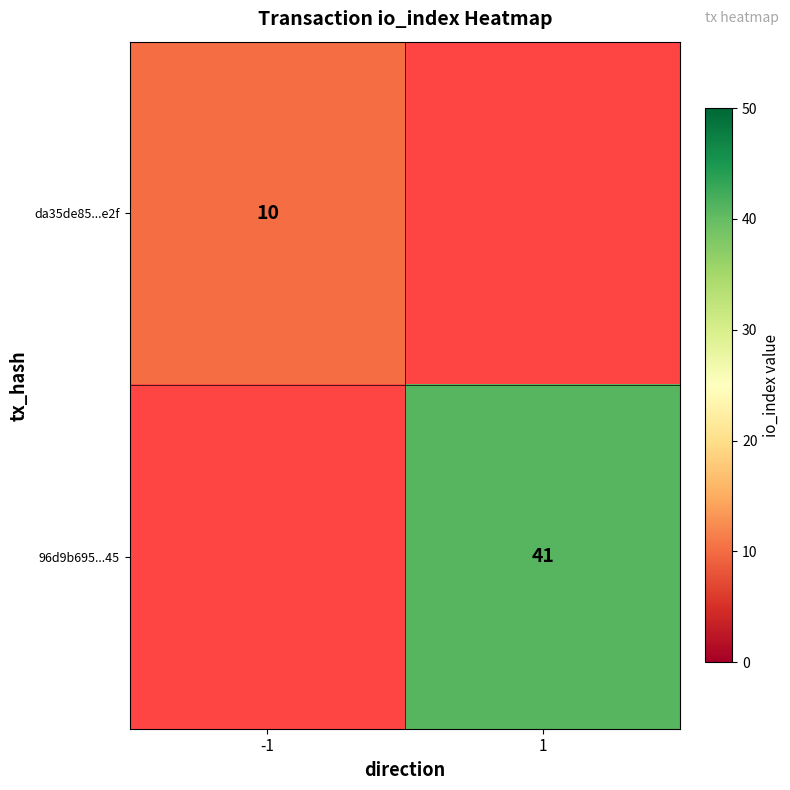

The value of da35de85...e2f at -1 is 15. True or false?

False